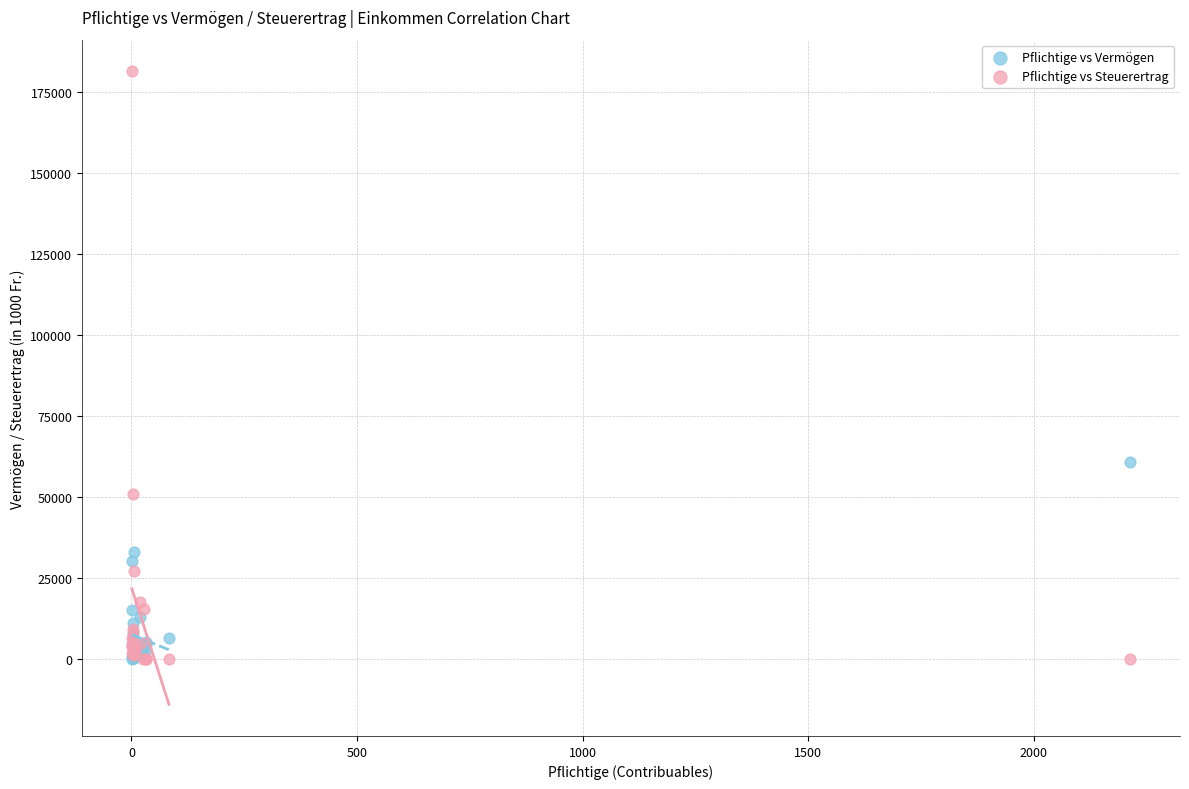

In the Pflichtige vs Steuerertrag series, what Y value is closest to 90716?

50773